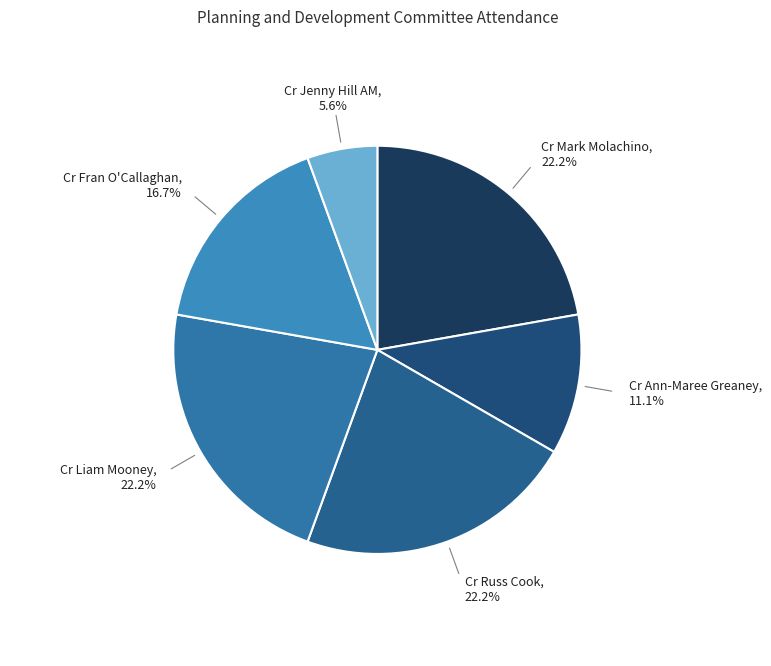

To the nearest percent, what is the difference between the largest and smallest slice percentages?

17%